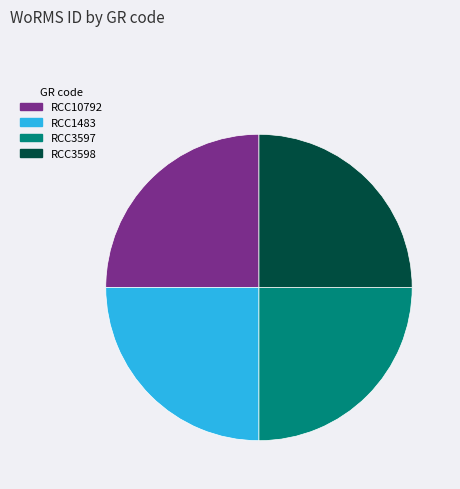

True or false: RCC10792 accounts for 25% of the total.

True